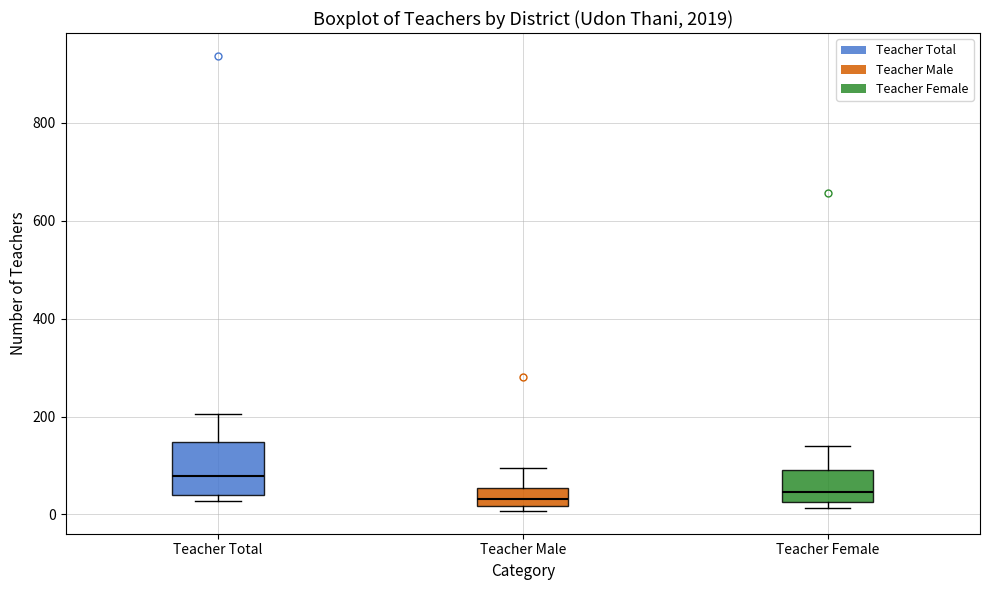

Comparing the boxes themselves (not the whiskers), which one is the tallest?

Teacher Total